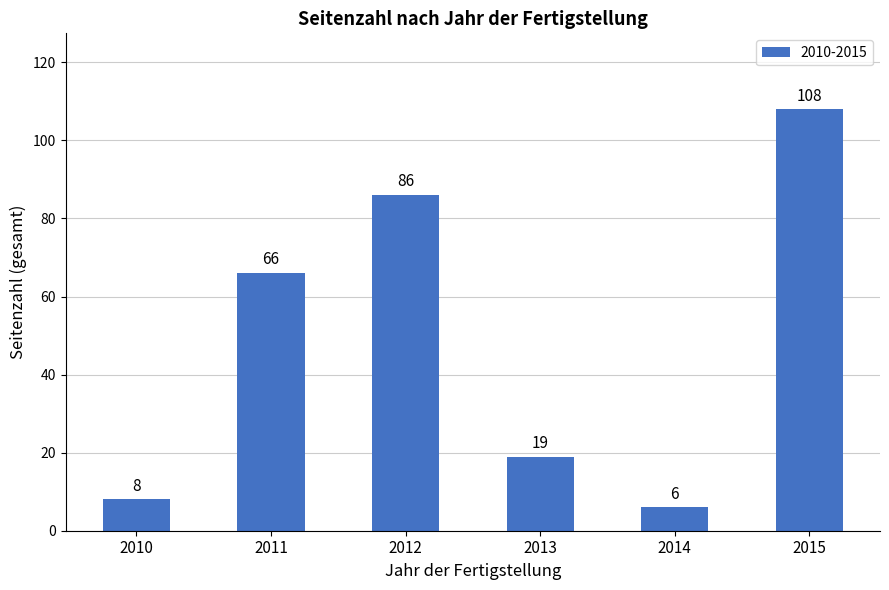

How many bars are there in total?

6